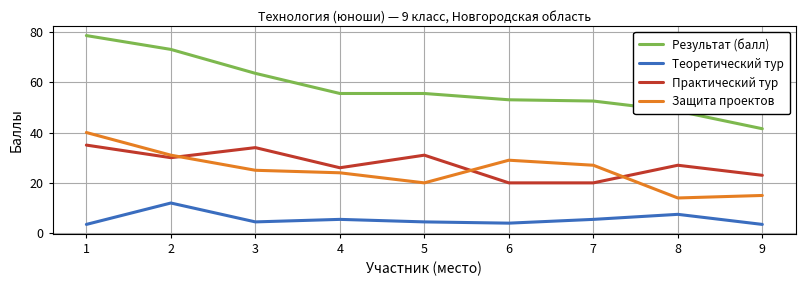

True or false: Защита проектов has more than 0 interior local peaks.

True